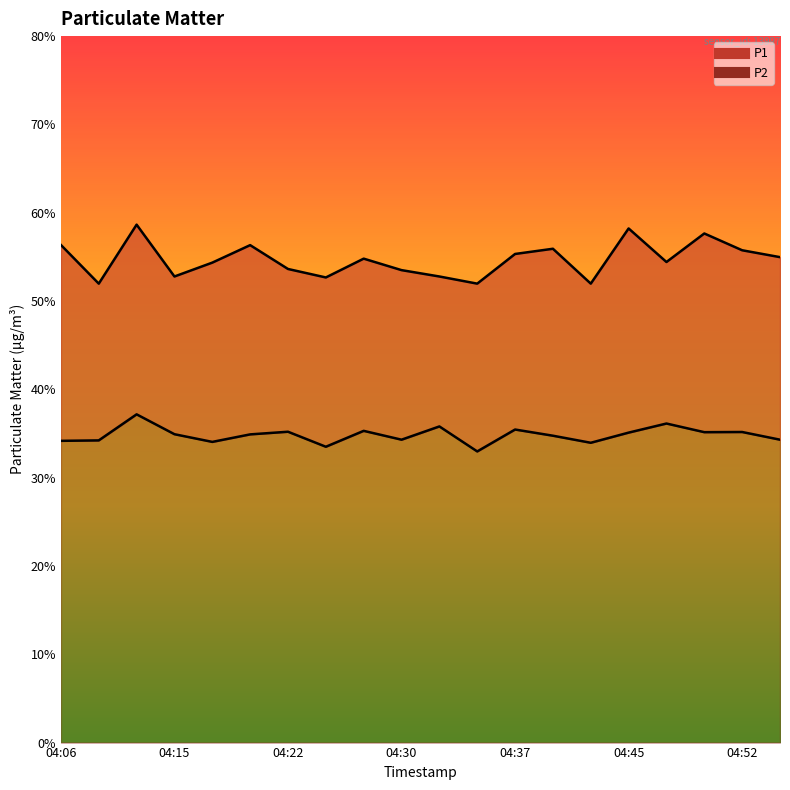

The P2 series shows 34.0 at 04:17. True or false?

True